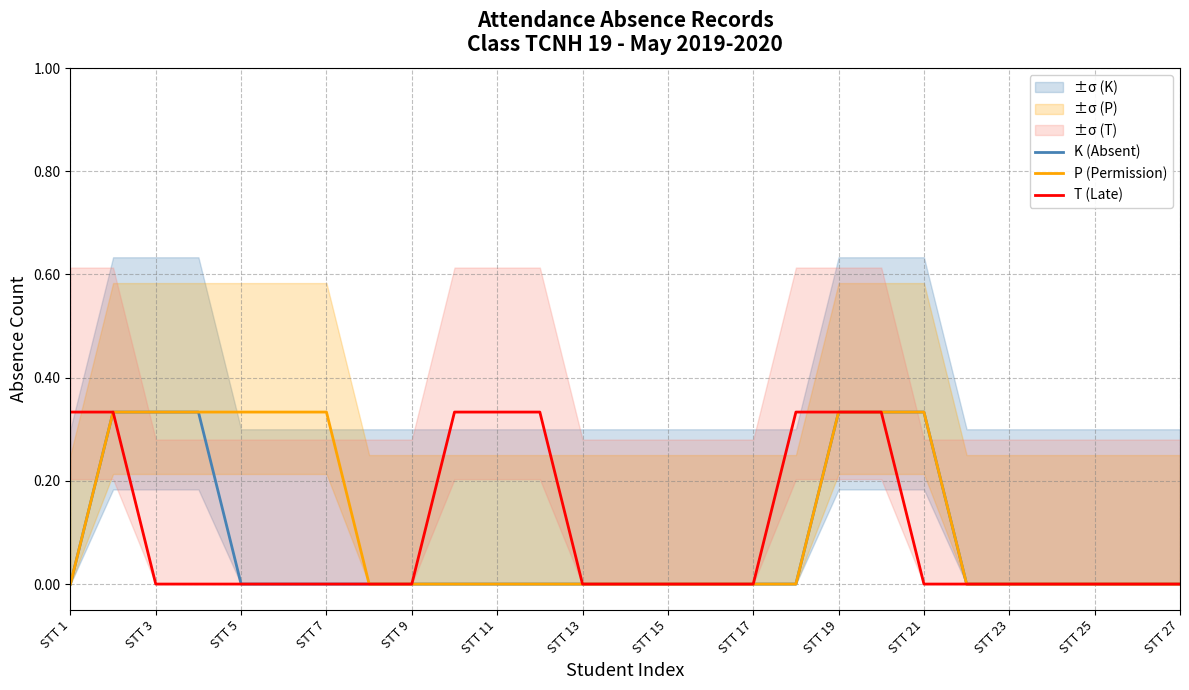

Reading right to left, transcribe all the data shown in this chart.

K (Absent): 0.0	0.0	0.0	0.0	0.0	0.0	0.3	0.3	0.3	0.0	0.0	0.0	0.0	0.0	0.0	0.0	0.0	0.0	0.0	0.0	0.0	0.0	0.0	0.3	0.3	0.3	0.0
P (Permission): 0.0	0.0	0.0	0.0	0.0	0.0	0.3	0.3	0.3	0.0	0.0	0.0	0.0	0.0	0.0	0.0	0.0	0.0	0.0	0.0	0.3	0.3	0.3	0.3	0.3	0.3	0.0
T (Late): 0.0	0.0	0.0	0.0	0.0	0.0	0.0	0.3	0.3	0.3	0.0	0.0	0.0	0.0	0.0	0.3	0.3	0.3	0.0	0.0	0.0	0.0	0.0	0.0	0.0	0.3	0.3